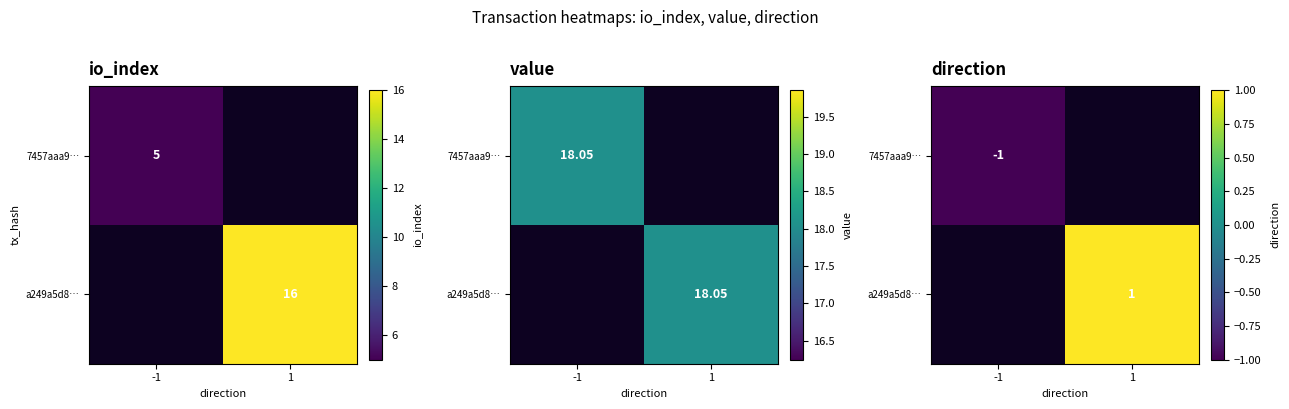

At how many categories does at least one series exceed 0?

1